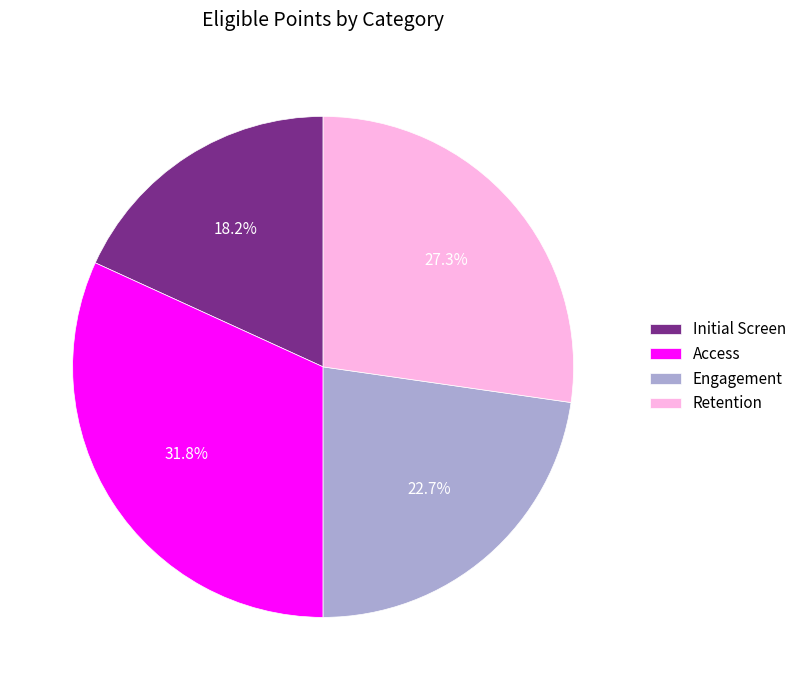

How many slices are in this pie chart?

4